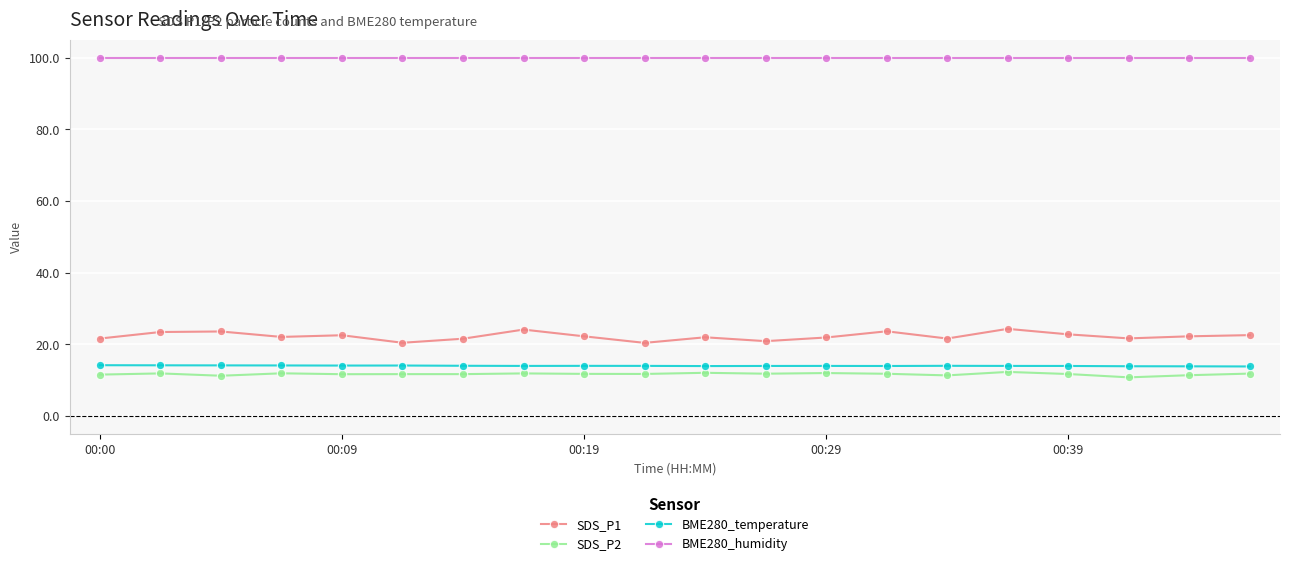

Which series has the largest range (max minus min)?

SDS_P1